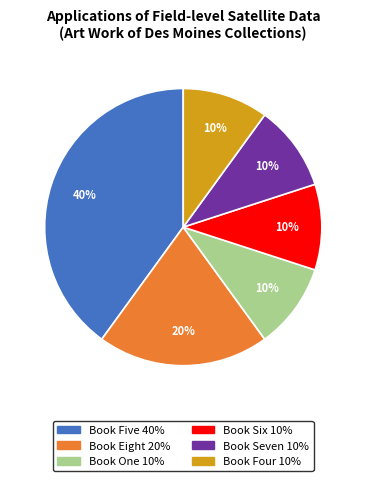

To the nearest percent, what is the average slice percentage?

17%